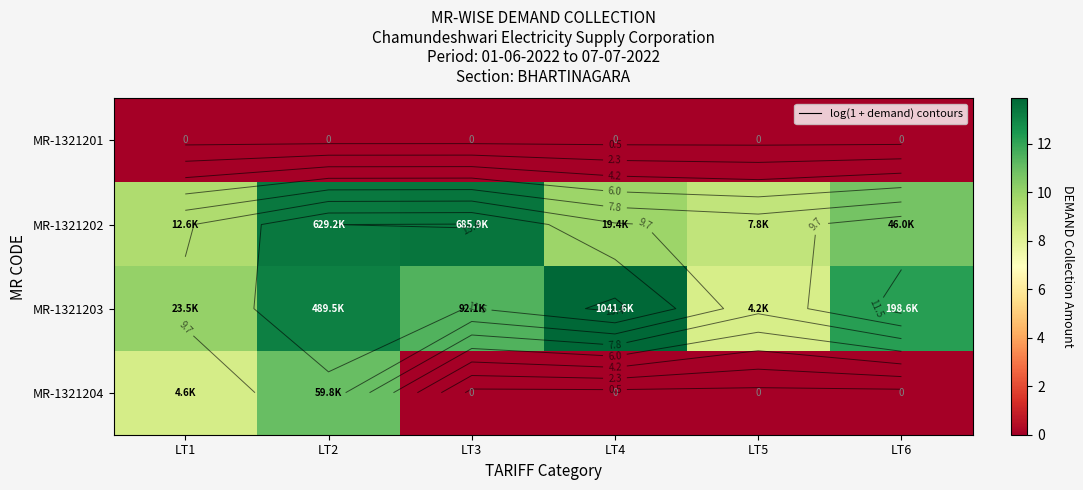

Count the number of data series in this chart.

4